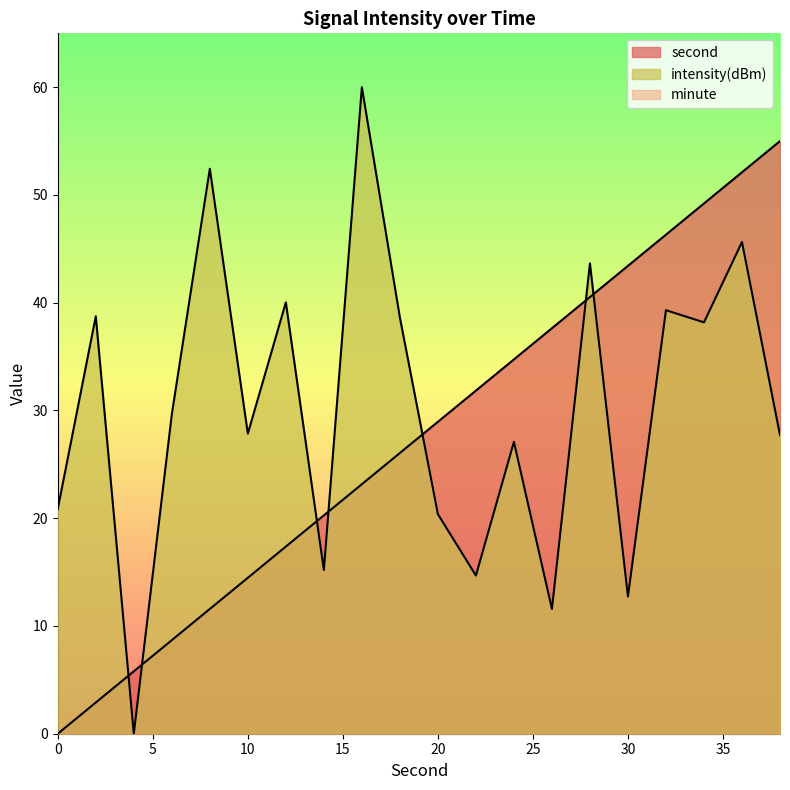

Which series has the largest range (max minus min)?

intensity(dBm)